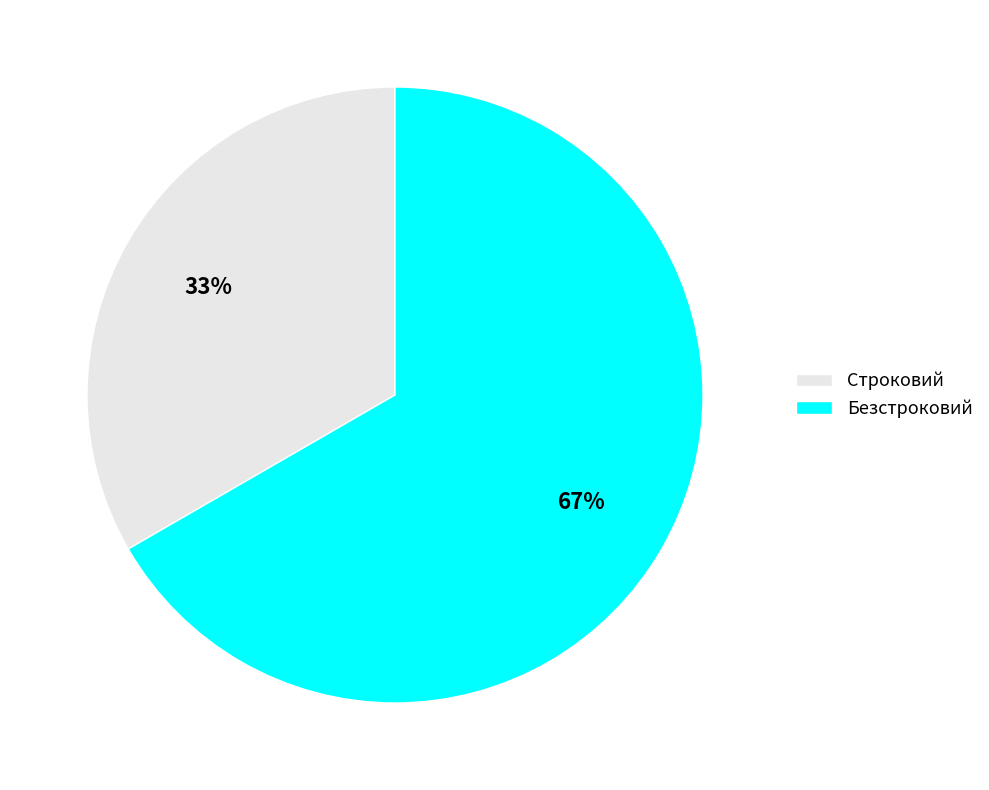

To the nearest percent, what is the combined percentage of Безстроковий and Строковий?

100%